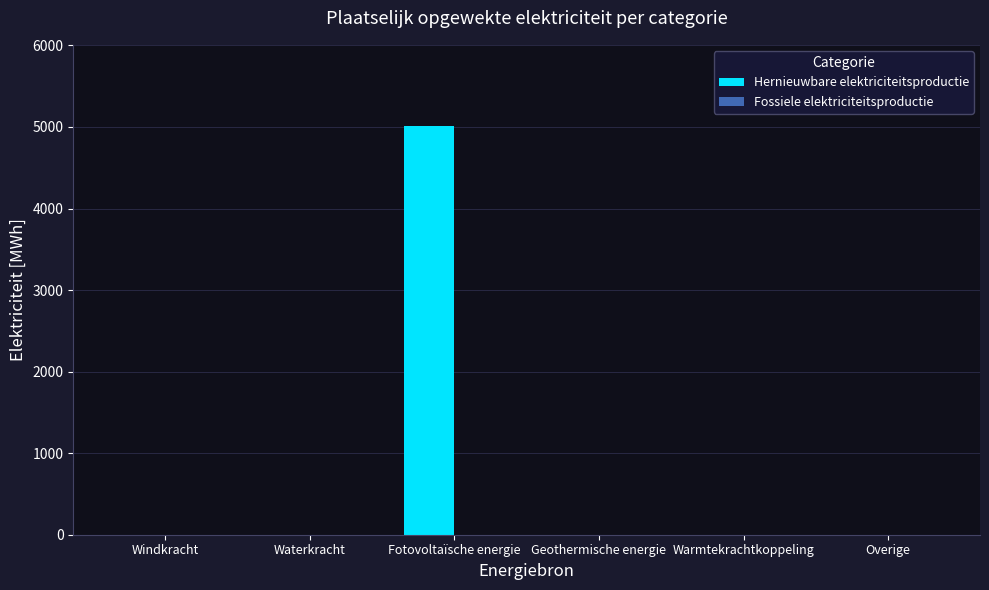

What is the sum of all values?

5005.8